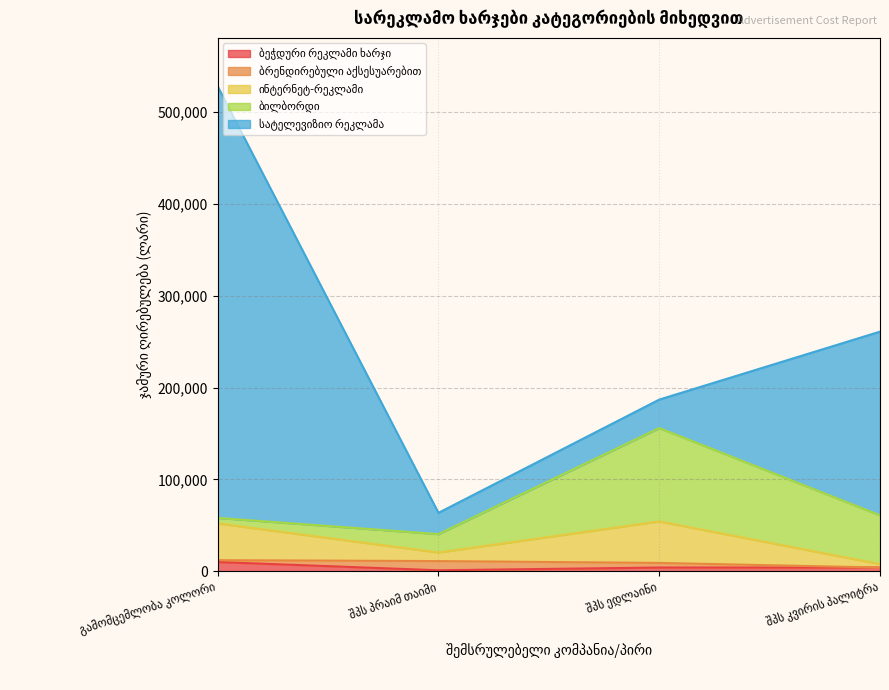

At შპს კვირის პალიტრა, list the series in order from largest to smallest.

სატელევიზიო რეკლამა, ბილბორდი, ბეჭდური რეკლამი ხარჯი, ინტერნეტ-რეკლამი, ბრენდირებული აქსესუარებით